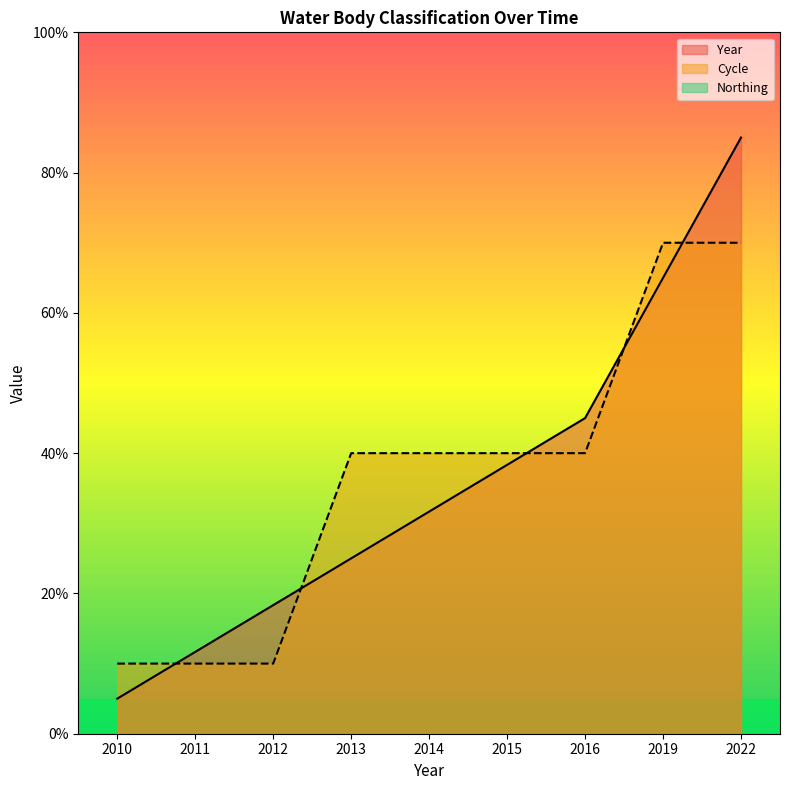

True or false: Cycle and Year cross at least once.

True